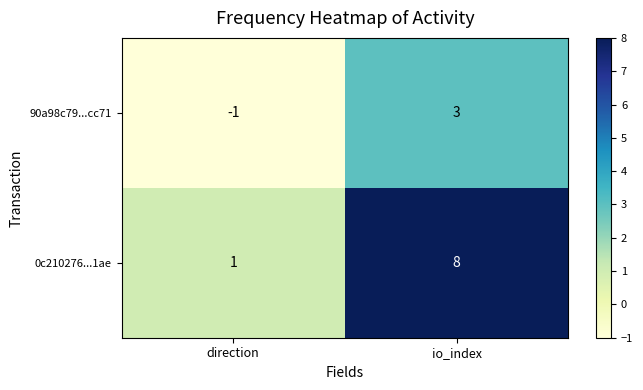

What is the difference between the maximum and minimum values in the 0c210276...1ae series?

7